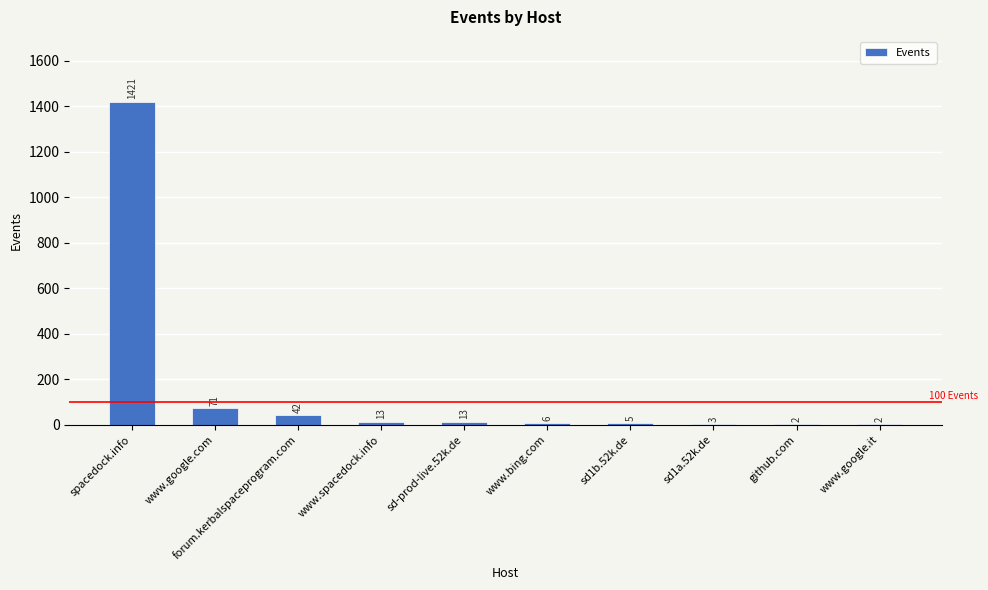

The chart shows a value of 1421 at spacedock.info. True or false?

True